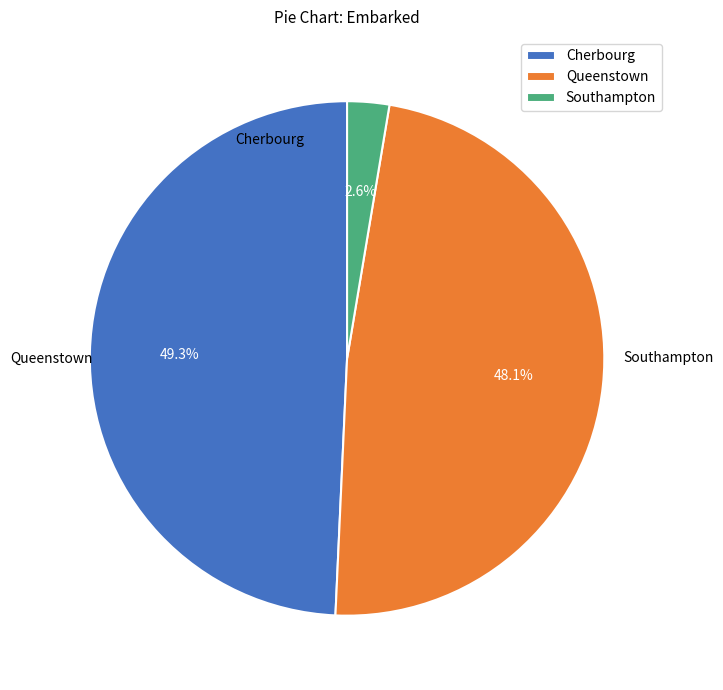

Between Queenstown and Cherbourg, which is larger?

Cherbourg